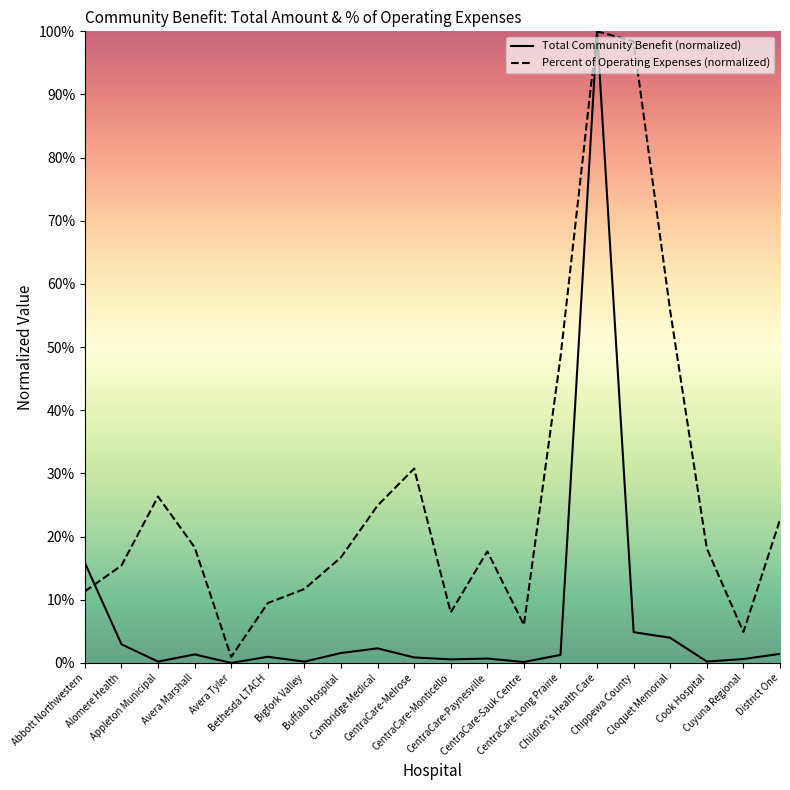

What is the sum of all Total Community Benefit (normalized) values?

1.4